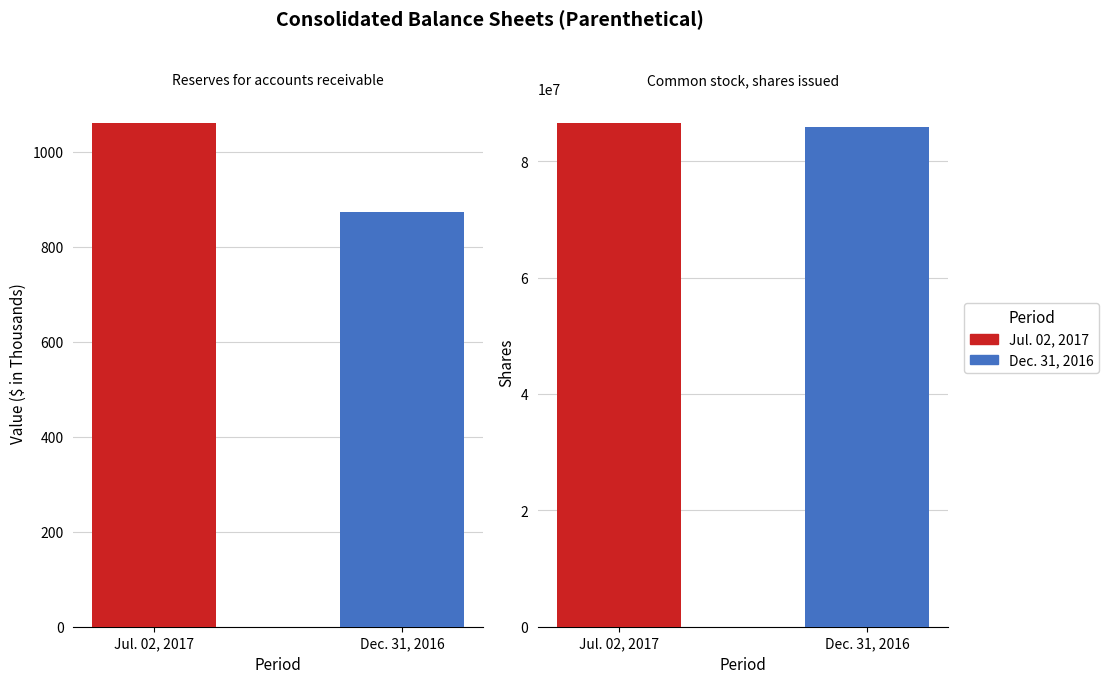

Count the Dec. 31, 2016 values in the range 873 to 85939000.

2